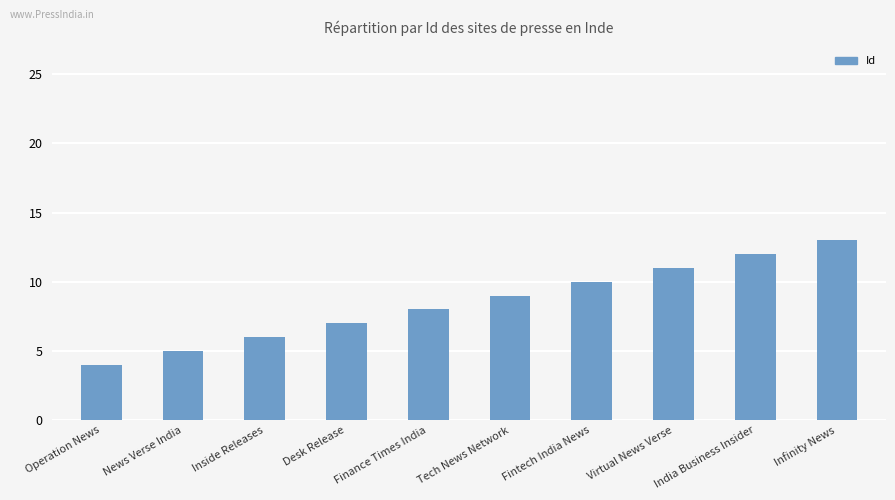

What position from the left is Infinity News?

10